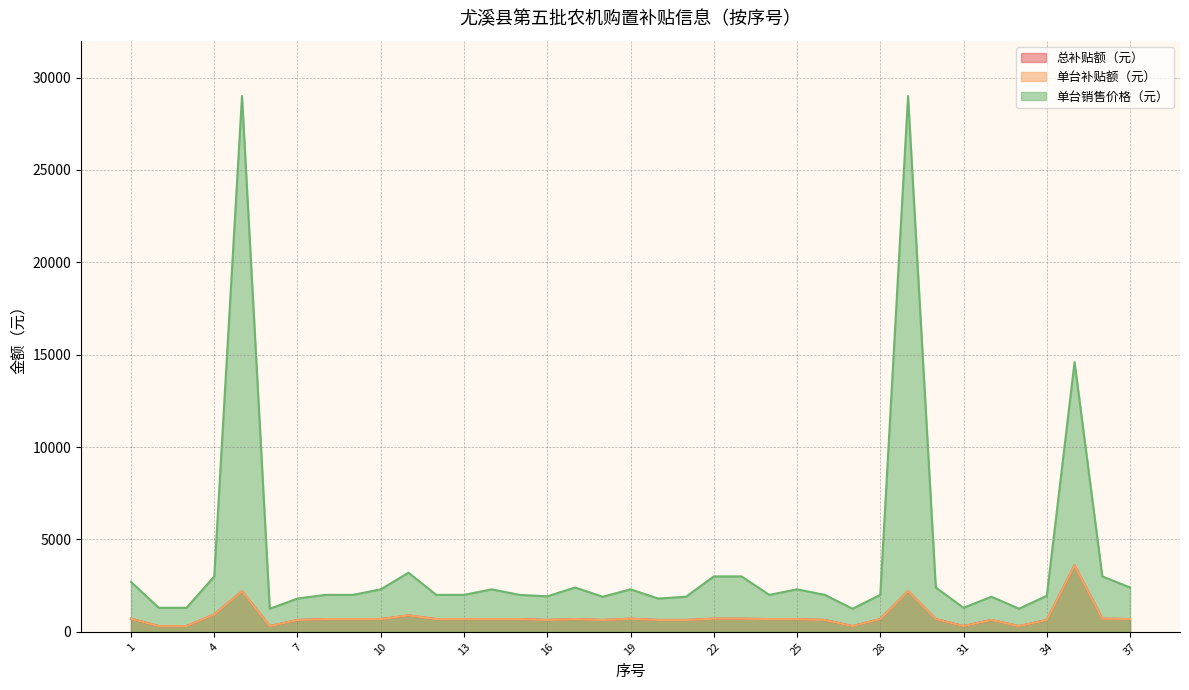

At which category is the sum across all series the highest?

5